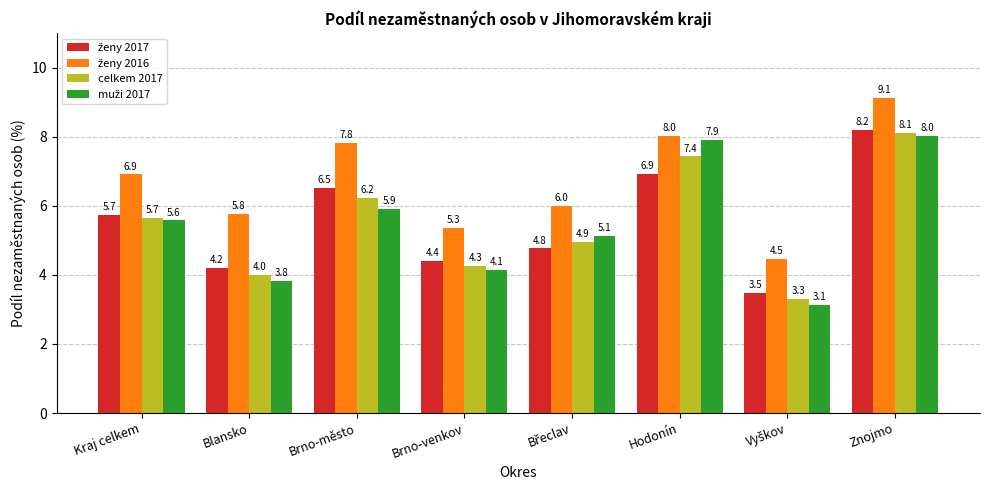

What is the total value across all series at Znojmo?

33.5